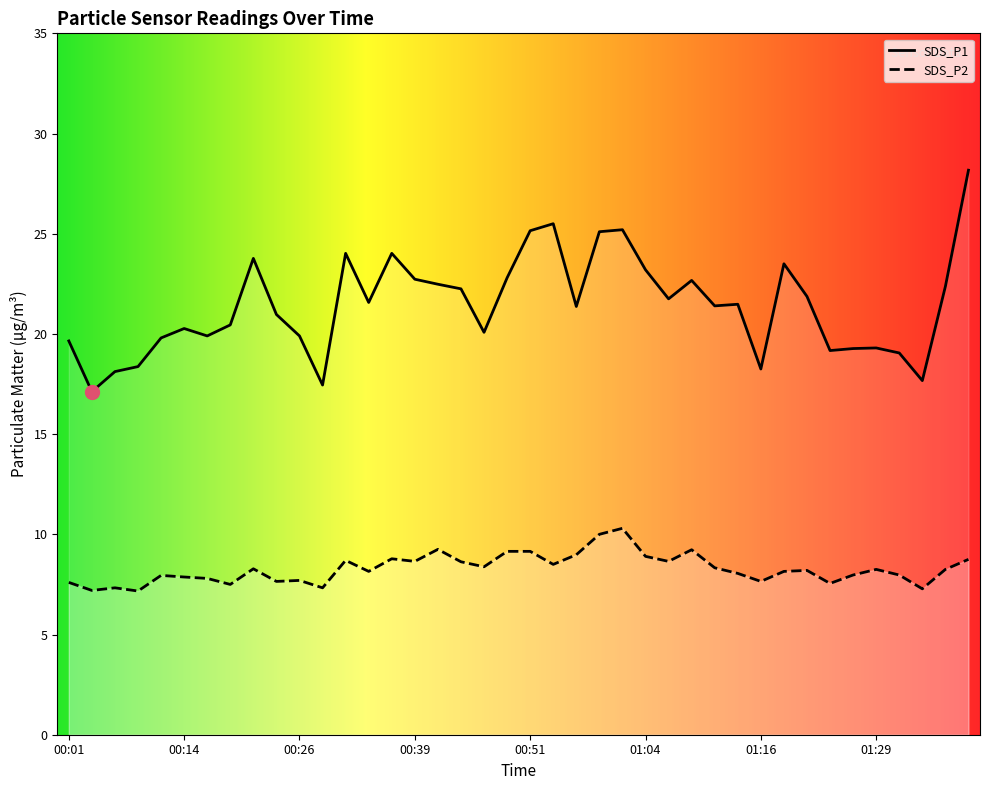

Between 00:11 and 00:59, which series saw the biggest shift?

SDS_P1